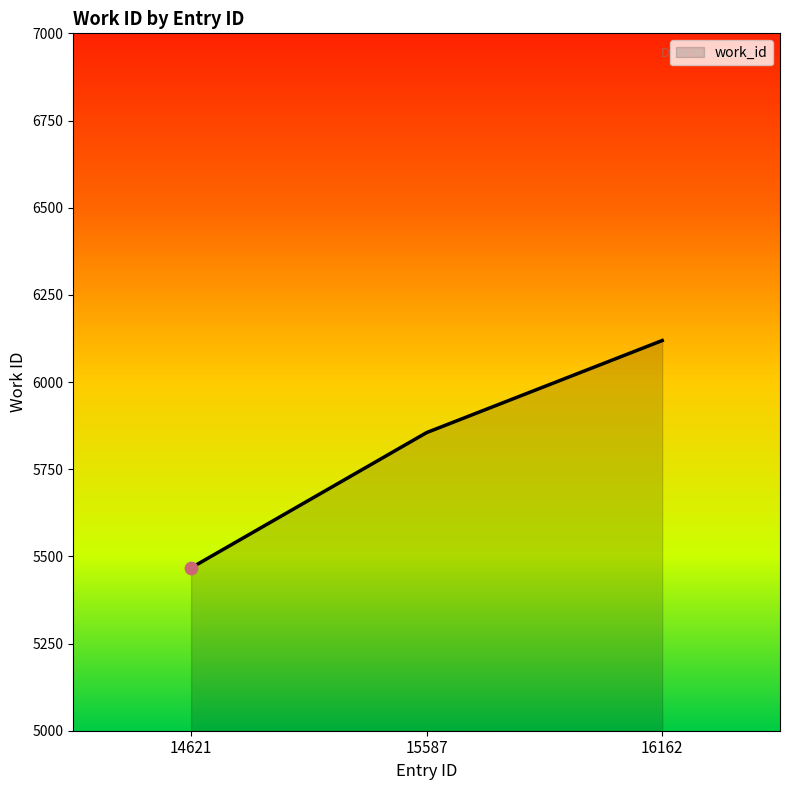

What is the ratio of the value at 16162 to the value at 15587?

1.0